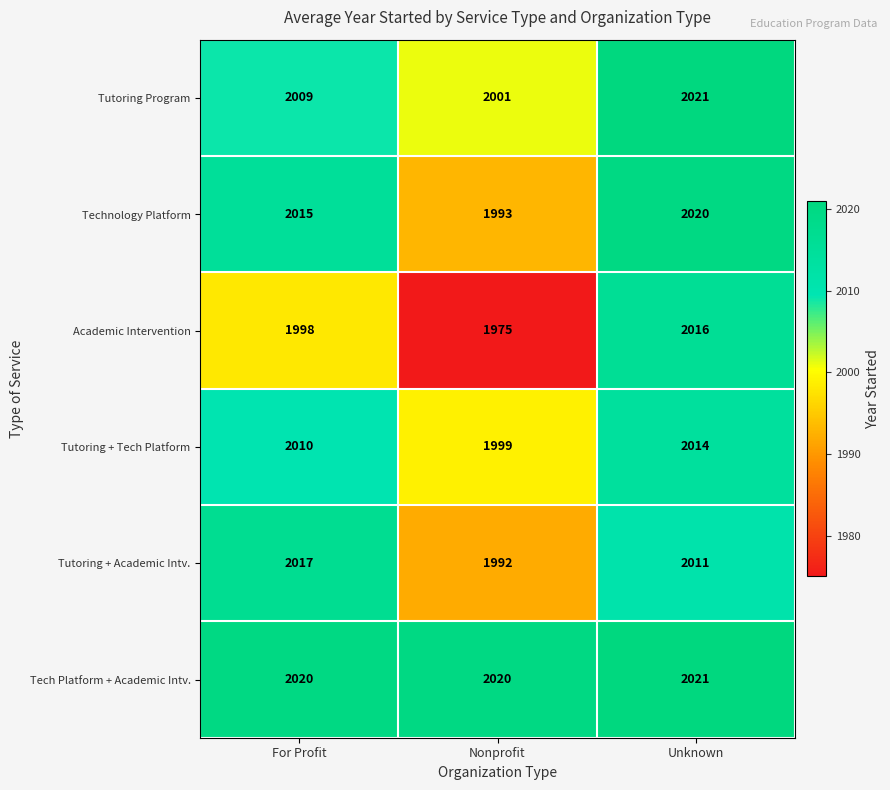

At which category is the sum across all series the highest?

Unknown